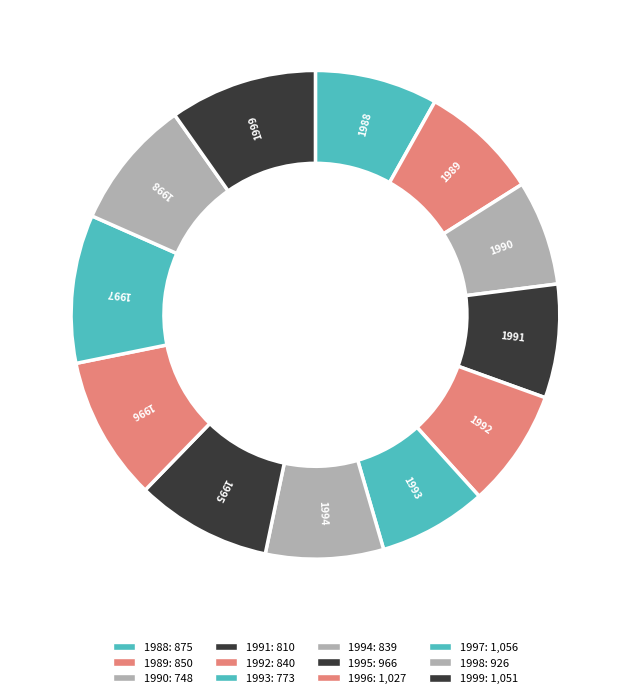

Which has a higher value, 1990 or 1997?

1997